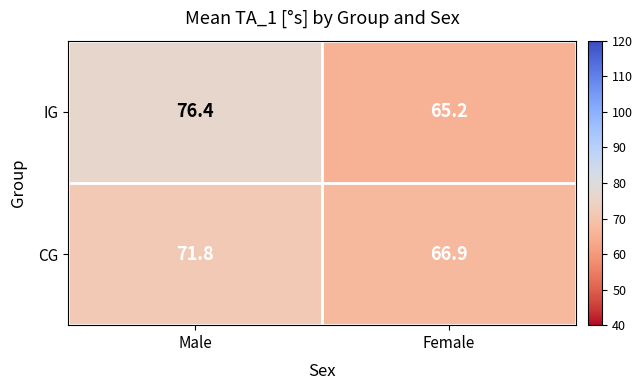

Is it true that CG equals 17.7 at Male?

False